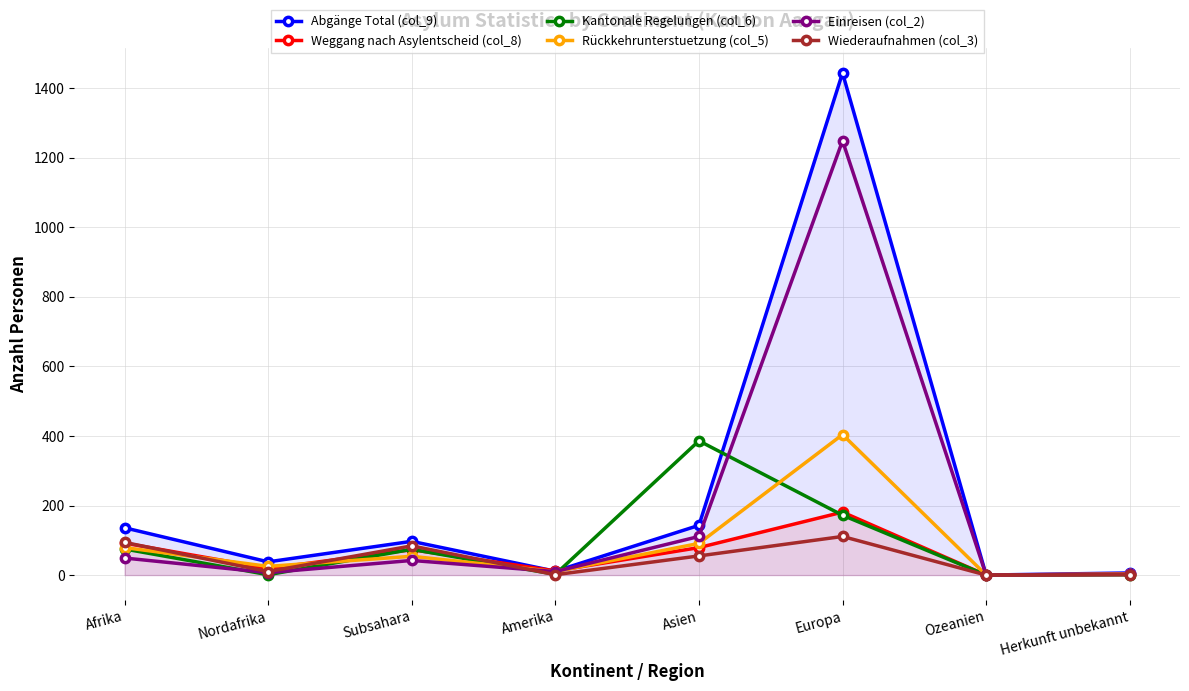

What position from the right is Subsahara?

6